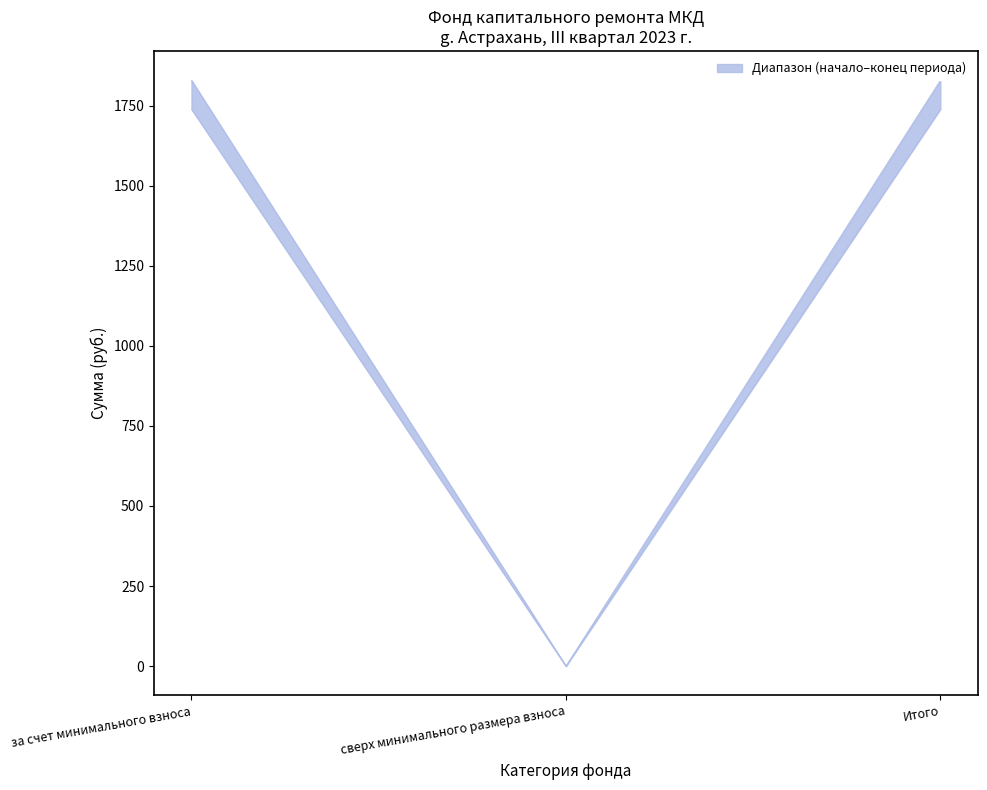

What is the label of the 1st point from the right?

Итого